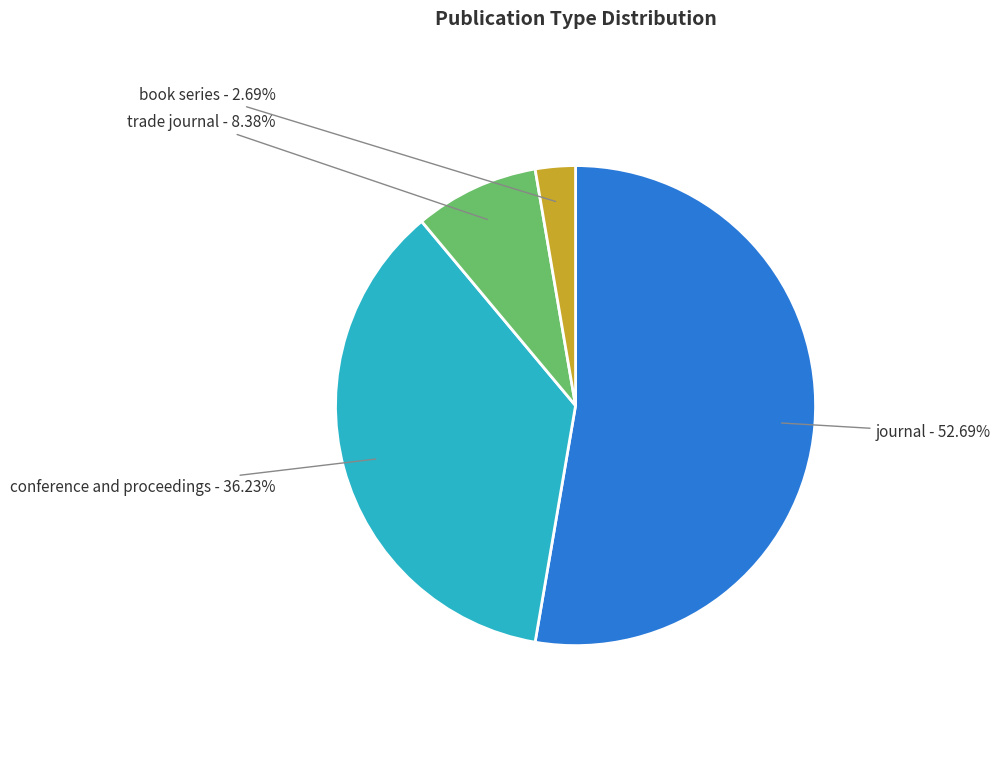

What is the ratio of the value at journal to the value at conference and proceedings?

1.5